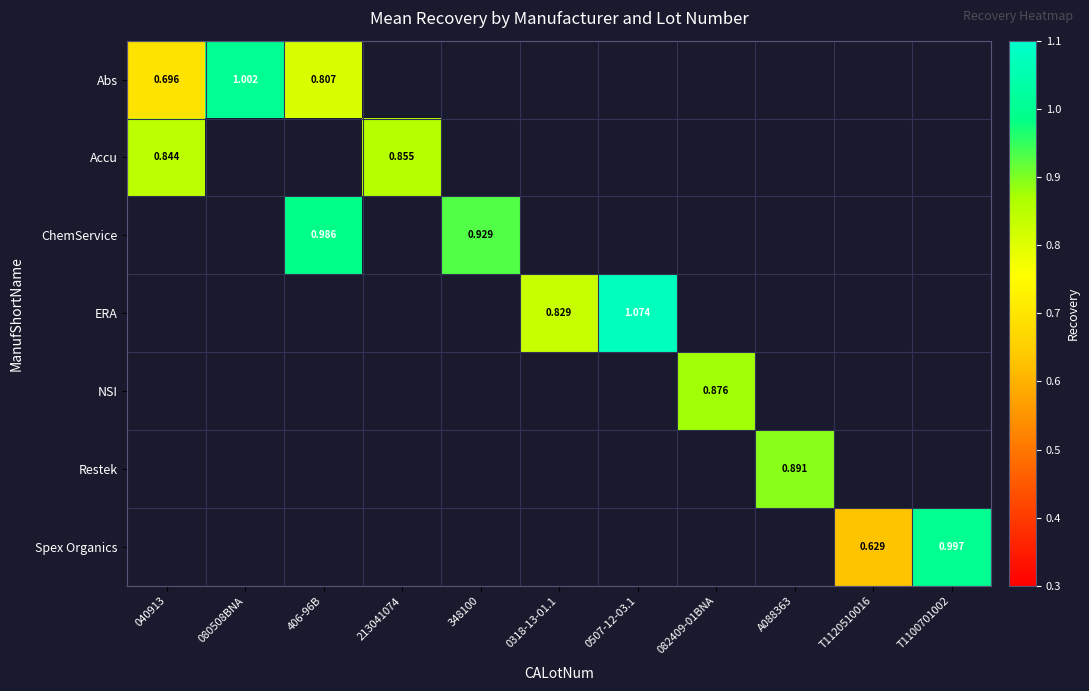

What is the maximum value shown in the chart?

1.1